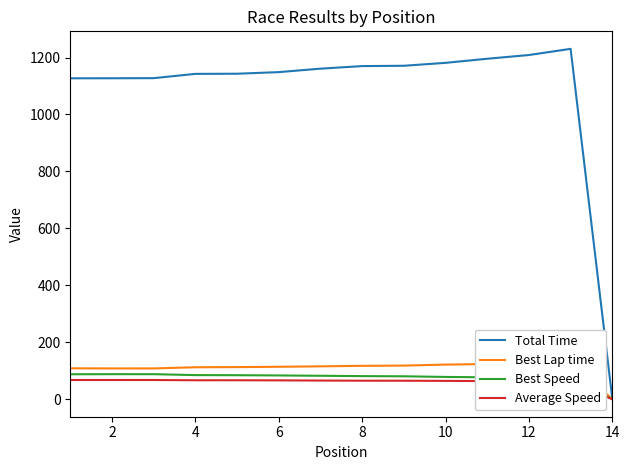

List the series in order of their peak value, lowest first.

Average Speed, Best Speed, Best Lap time, Total Time